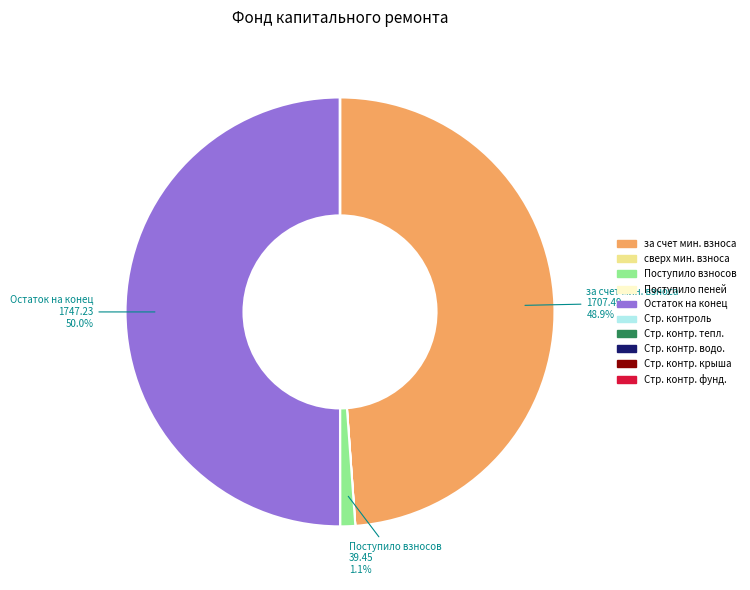

What portion of the pie excludes Остаток на конец?

50.0%